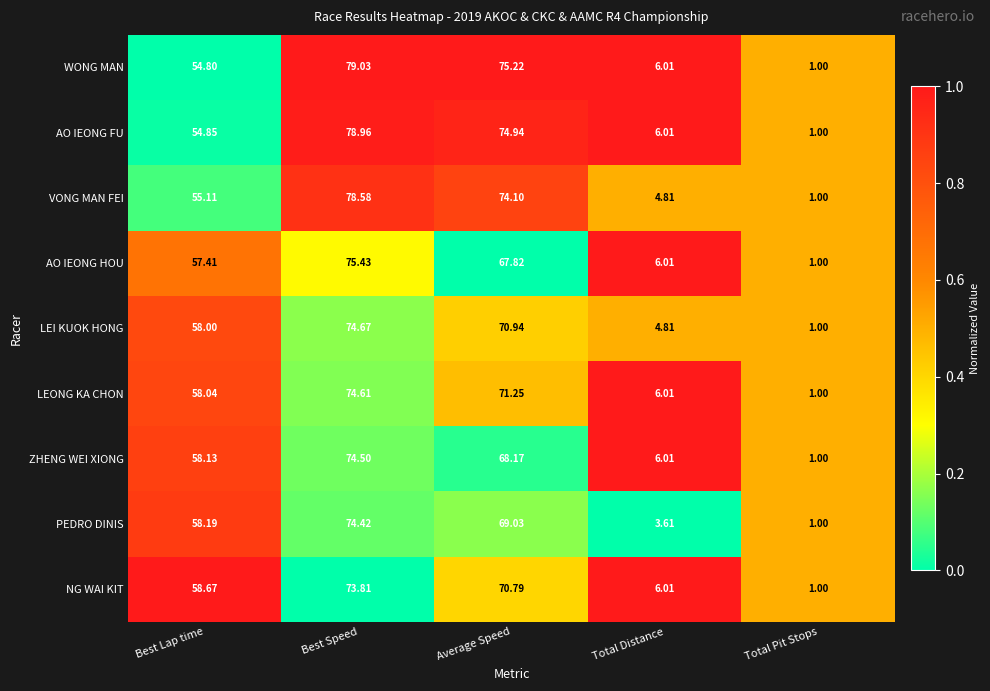

How many values in the LEONG KA CHON series are below 58?

2